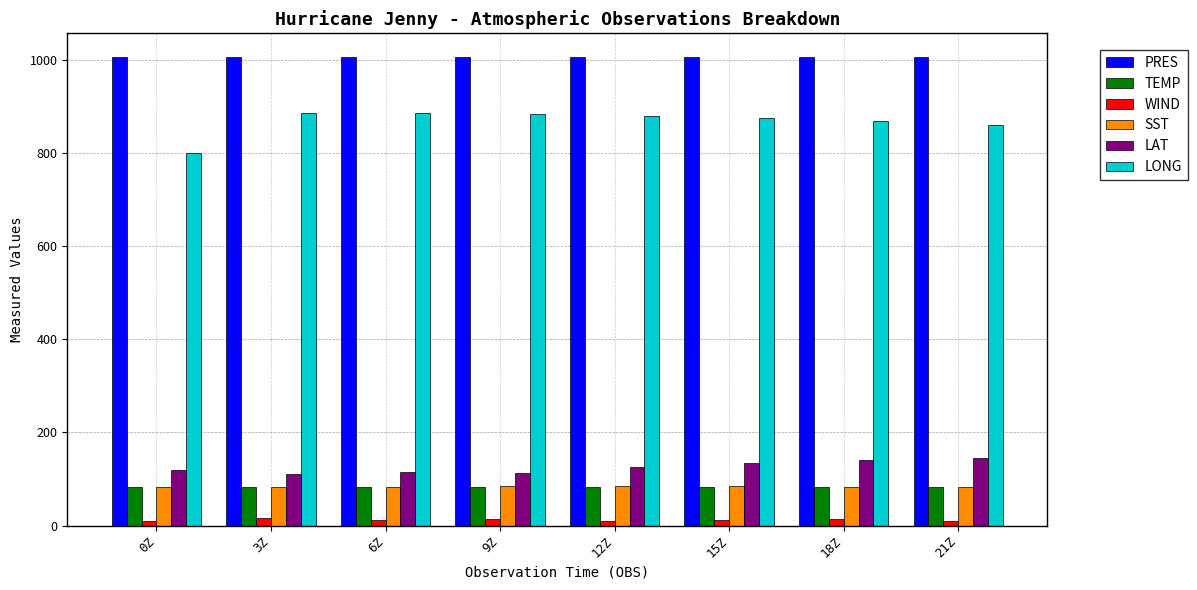

How many bars are there in each group?

6